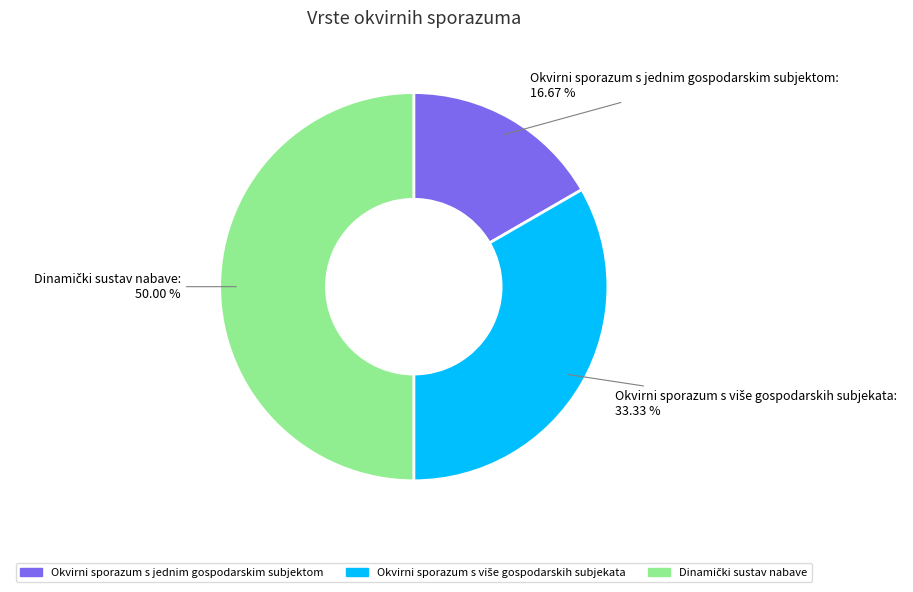

Does Okvirni sporazum s jednim gospodarskim subjektom account for over 50% of the chart?

No